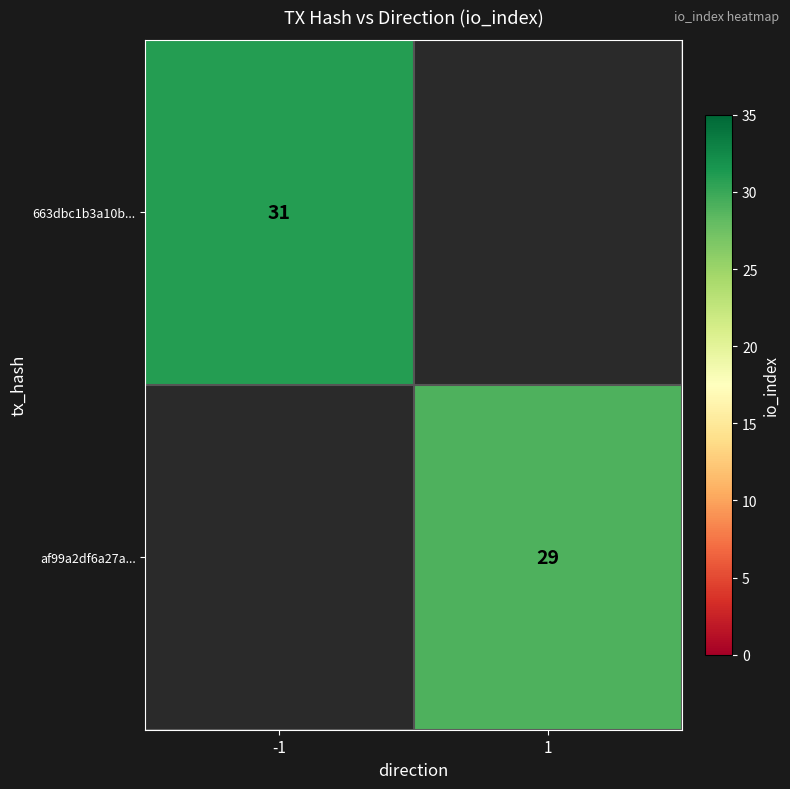

Is the value of 663dbc1b3a10b... at -1 greater than the value of af99a2df6a27a... at 1?

Yes